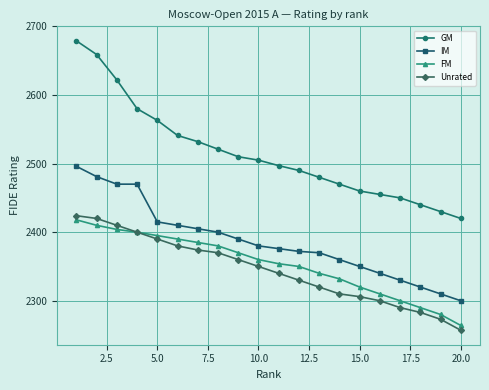

What is the greatest value displayed?

2679